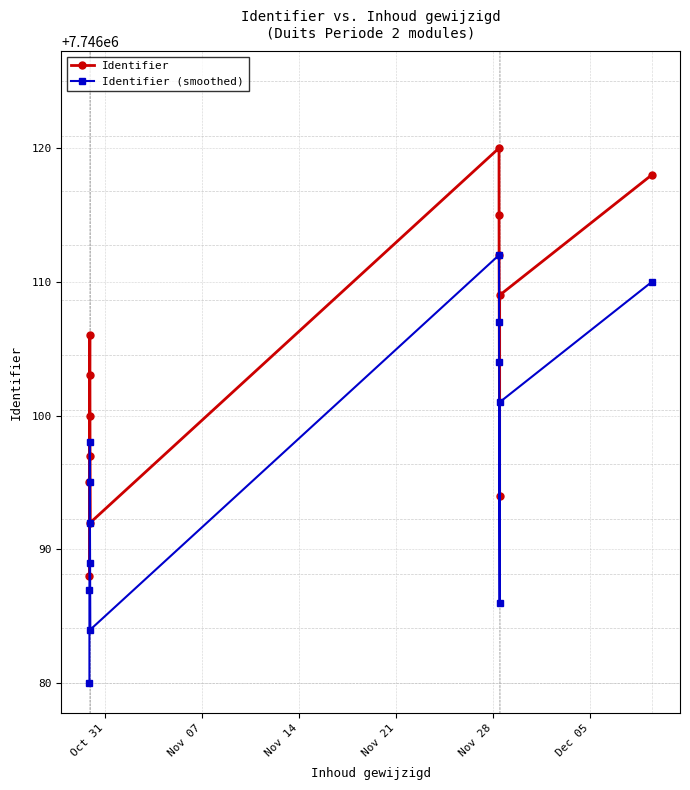

What is the sum of all Identifier (smoothed) values?

100699245